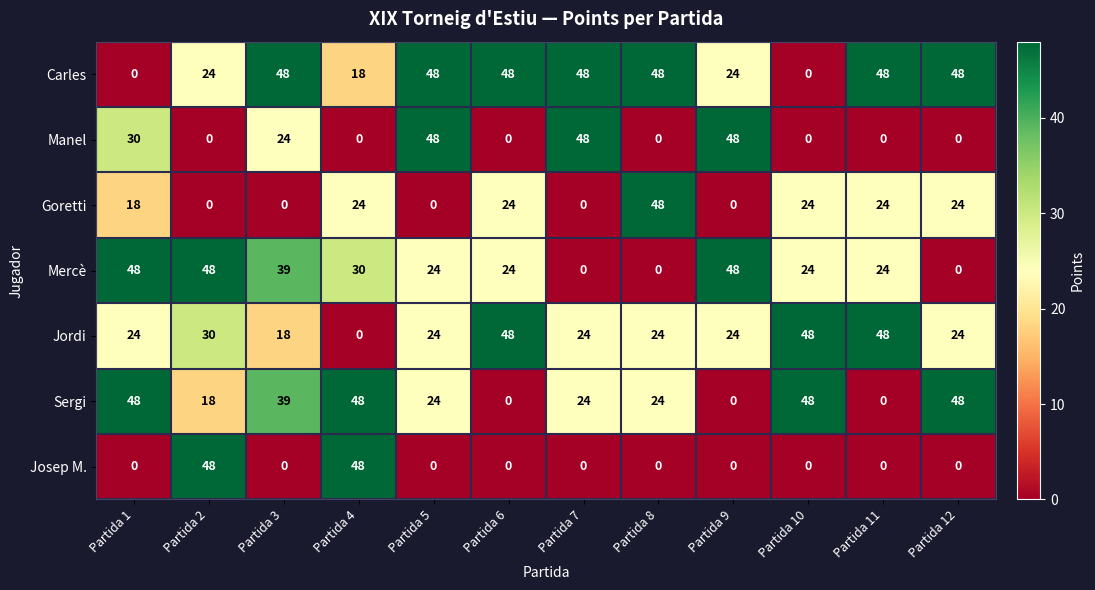

What is the maximum value shown in the chart?

48